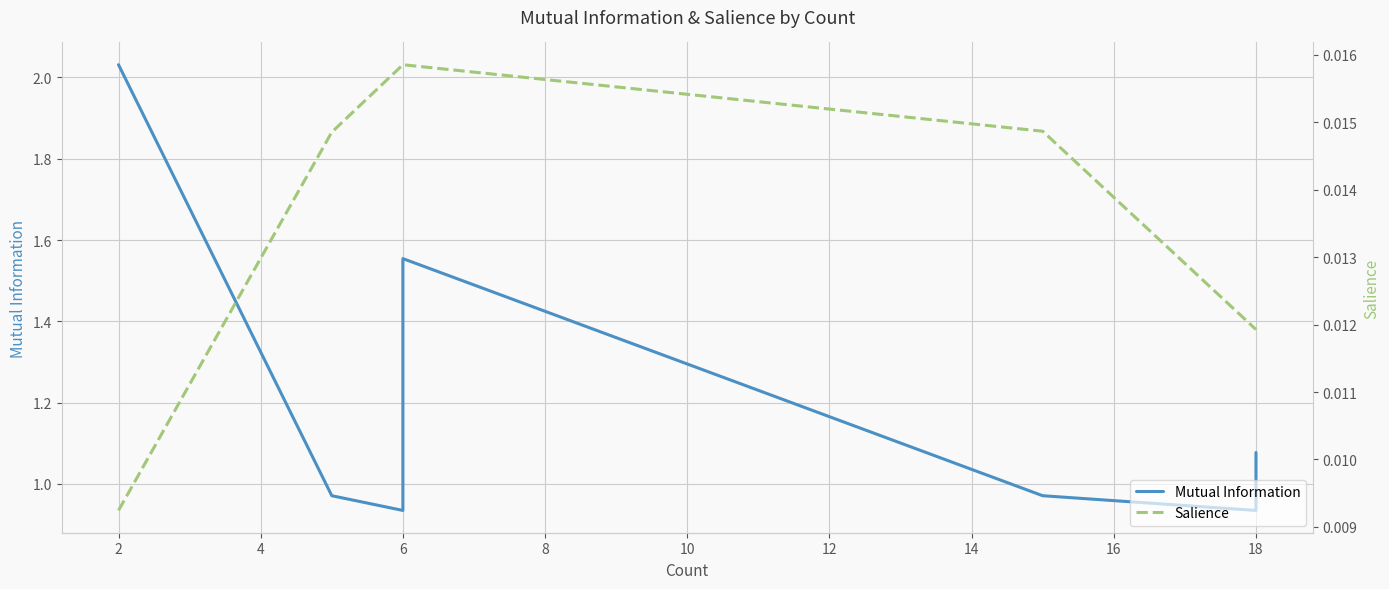

Is this an area chart (filled region under the line)?

No